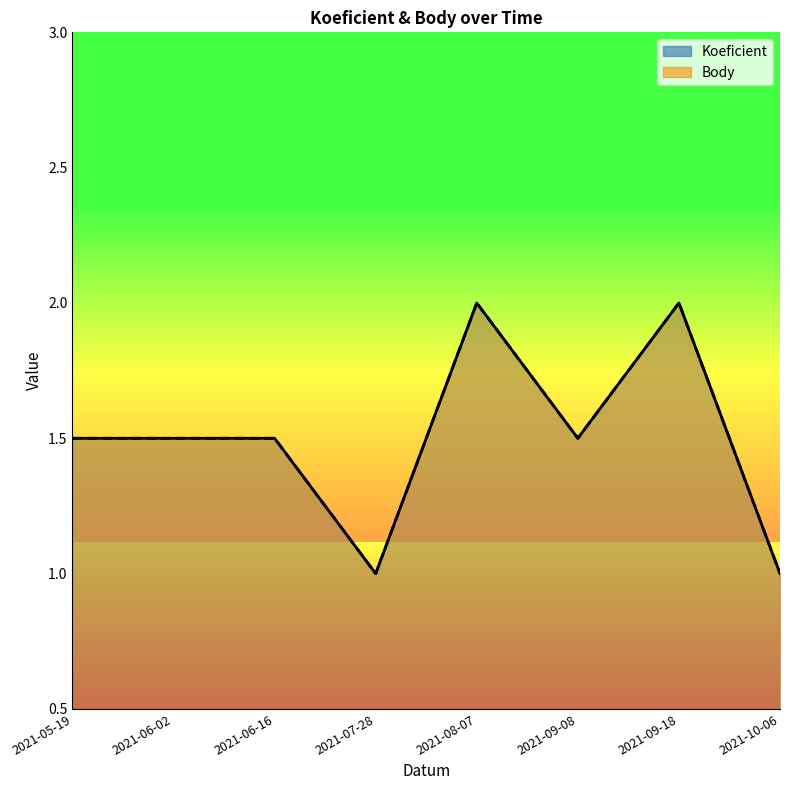

True or false: Koeficient and Body intersect in this chart.

False